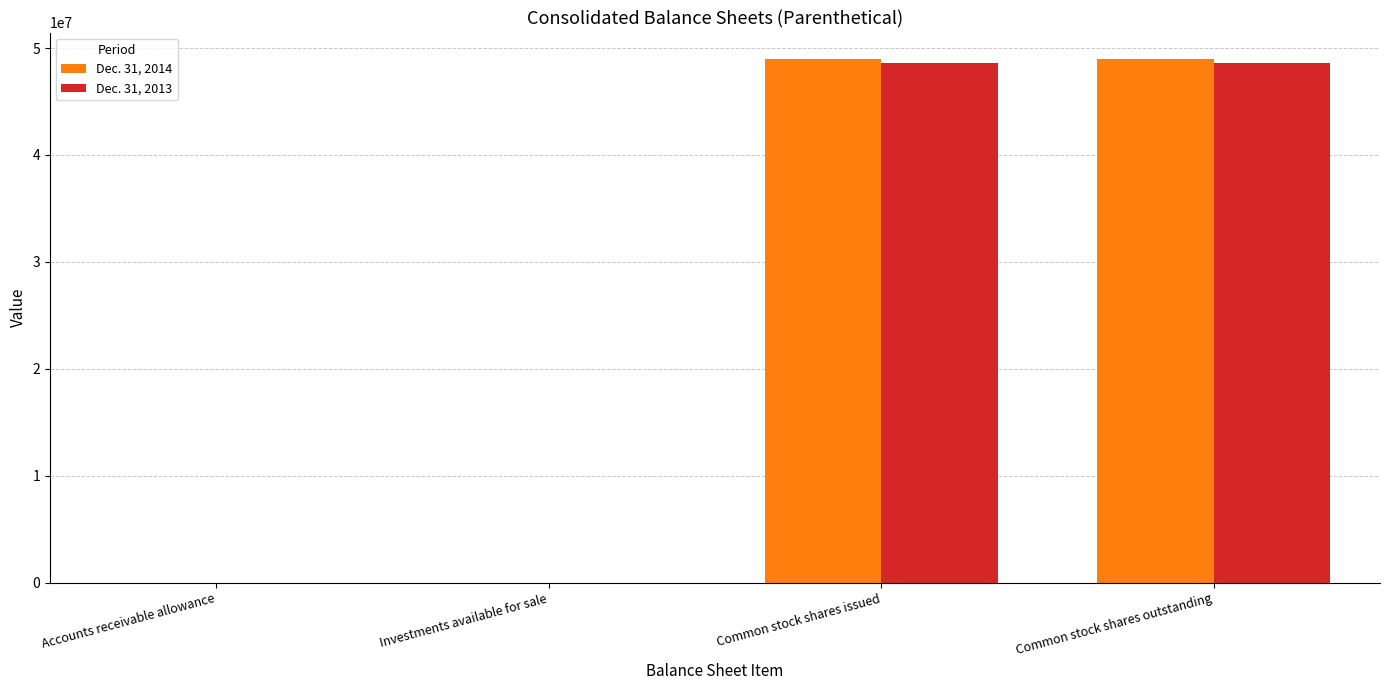

What is the total value across all series at Common stock shares outstanding?

97610757